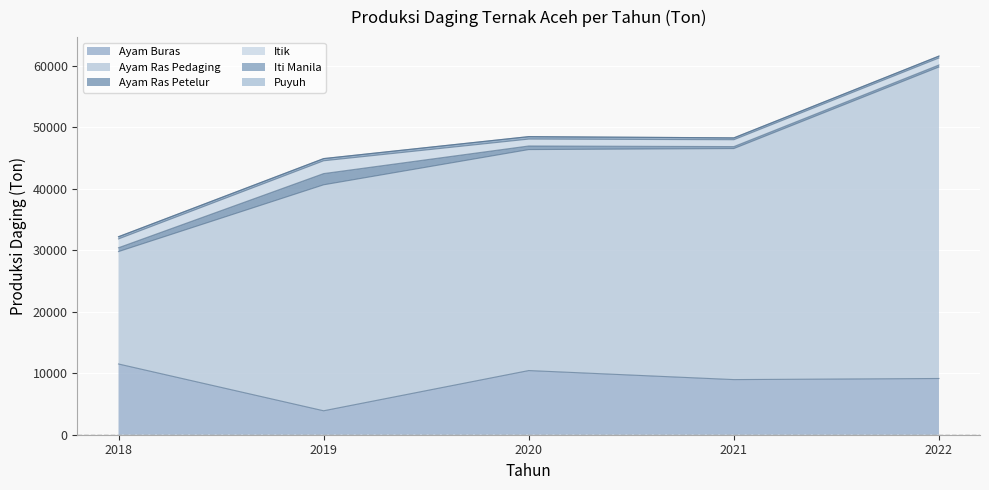

Between 2019 and 2020, which series saw the biggest shift?

Ayam Buras